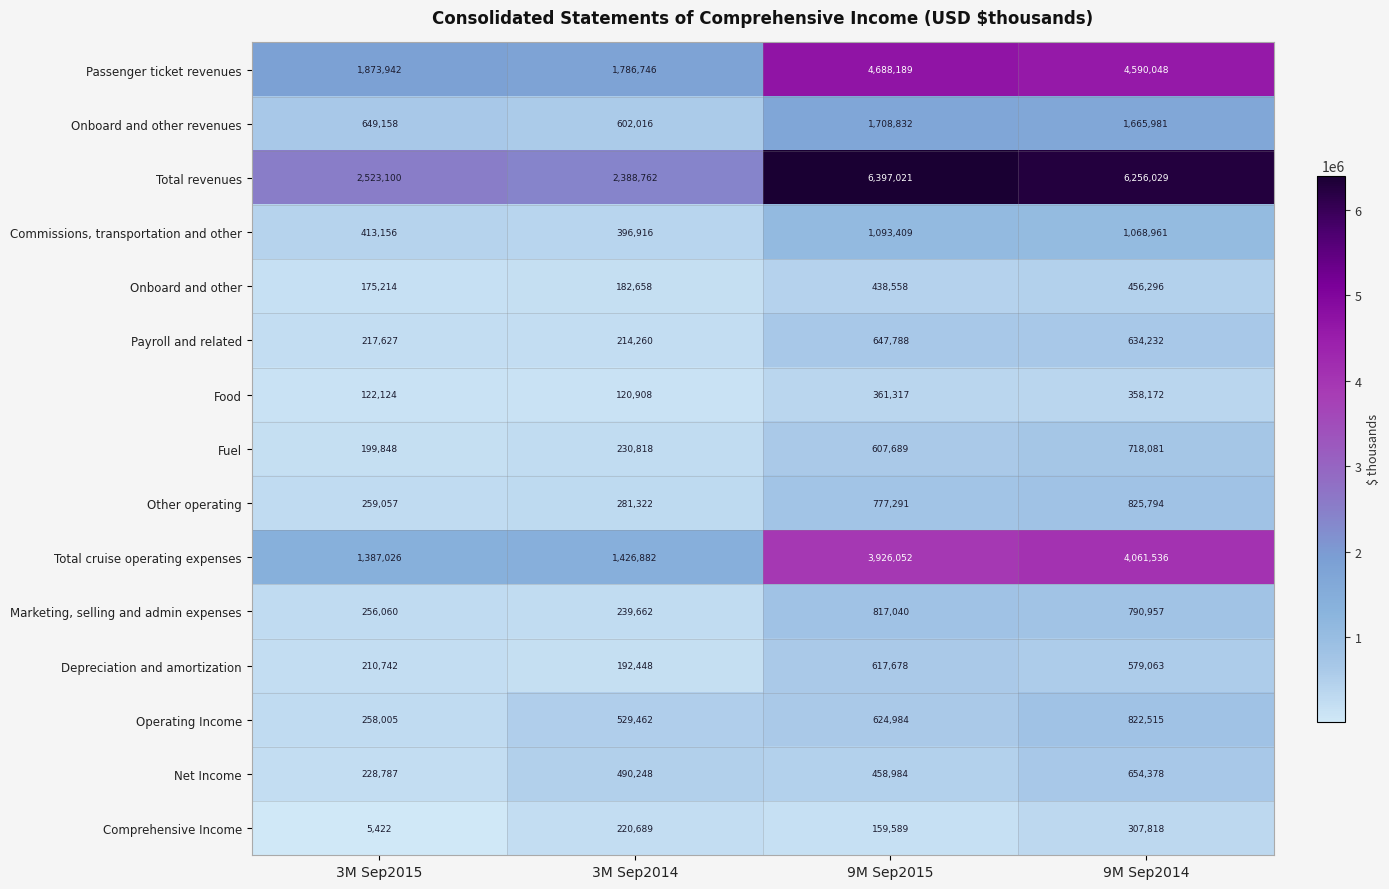

Which series has the largest total across all categories?

Total revenues